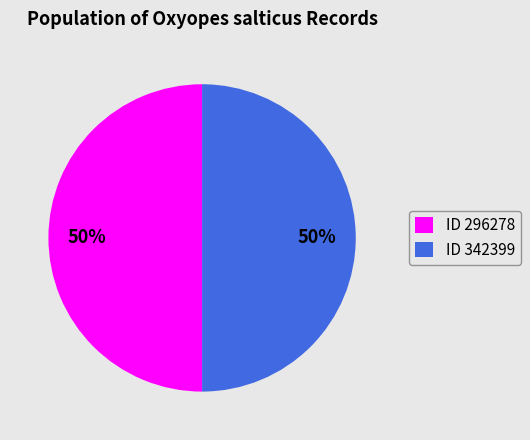

Is it true that ID 342399 is 38% of the pie?

False